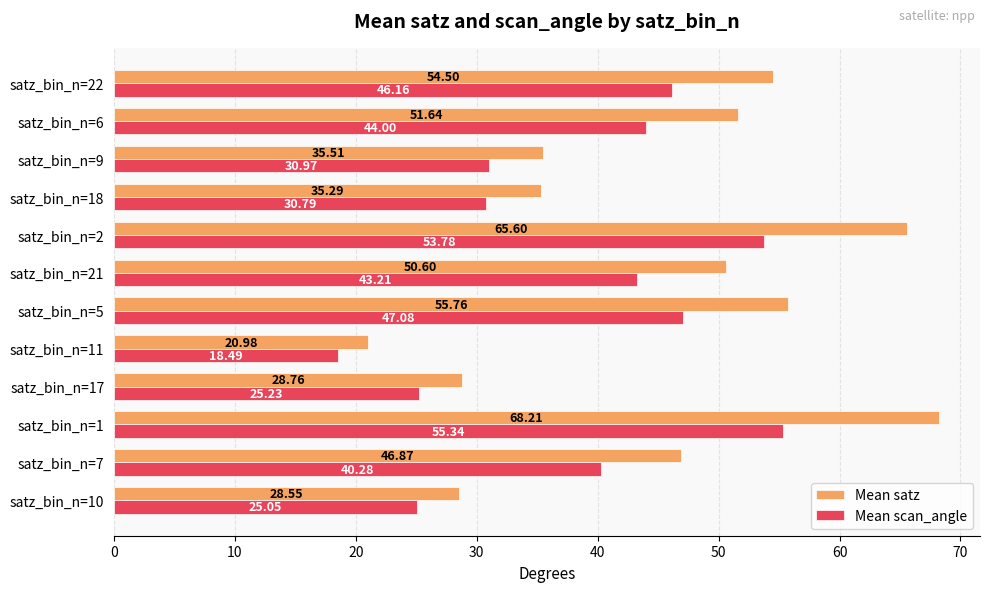

What is the difference between the maximum and minimum values in the Mean satz series?

47.2